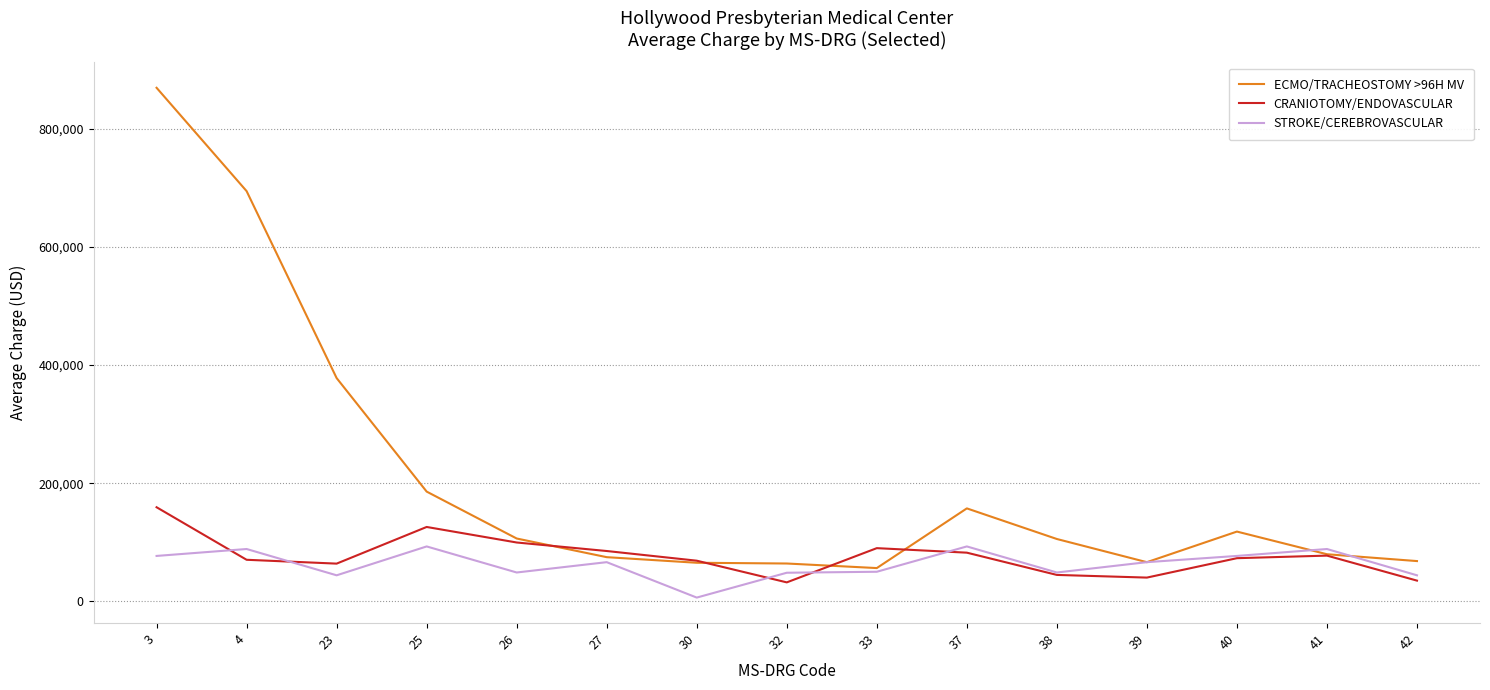

At which category is the sum across all series the highest?

3